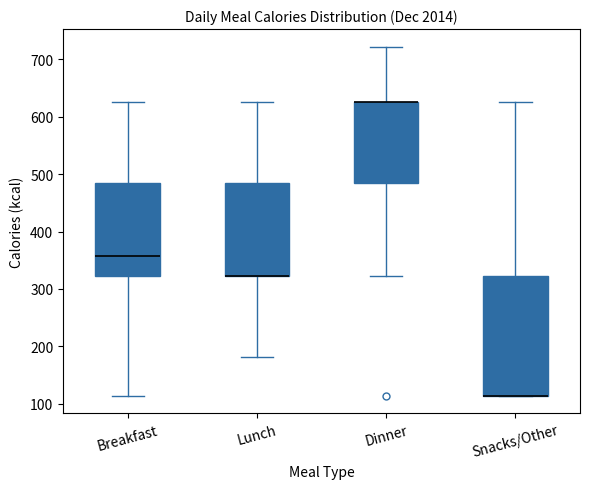

Where is the upper edge of the box for Lunch on the y-axis? The values are not printed on the chart, so give them approximately, as read against the axis.

490